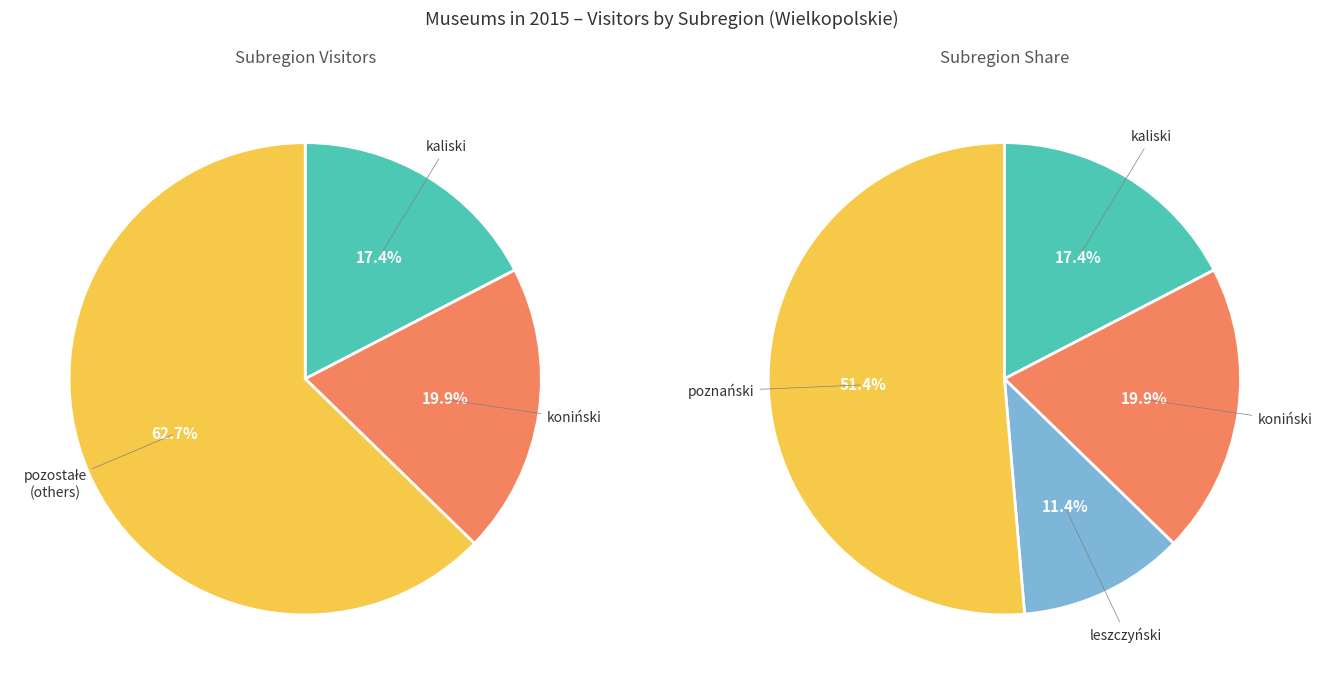

Does poznański account for over 50% of the chart?

Yes